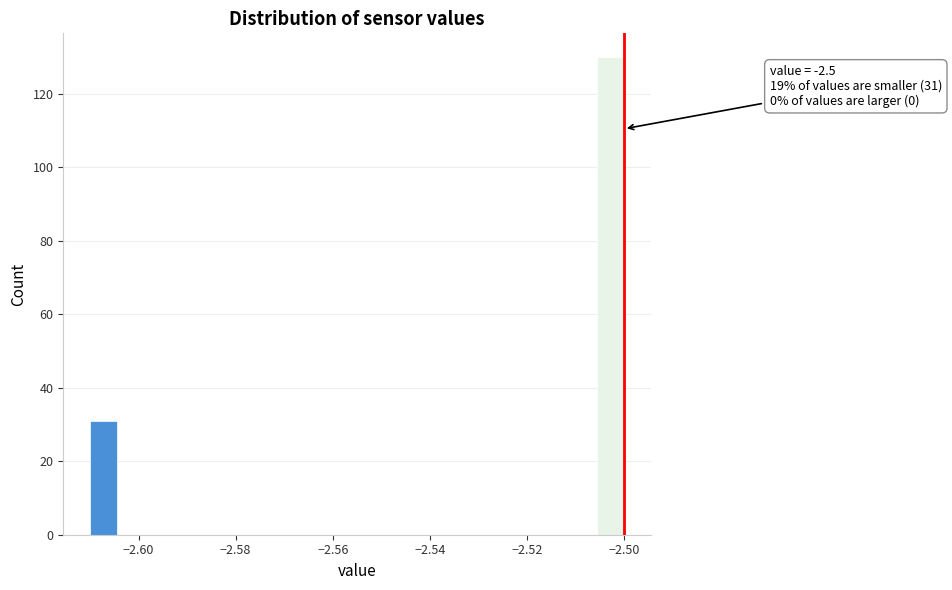

Around what value on the x-axis is the tallest bar? Give the approximate position of its centre, as read against the axis.

-2.502